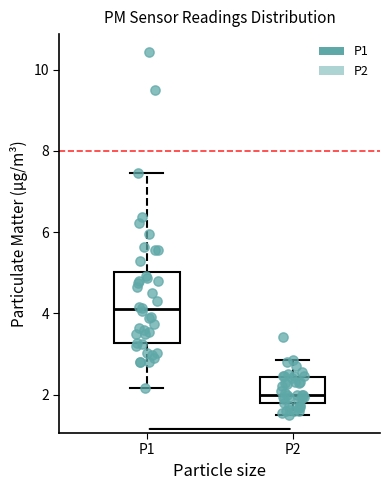

Comparing the boxes themselves (not the whiskers), which one is the tallest?

P1